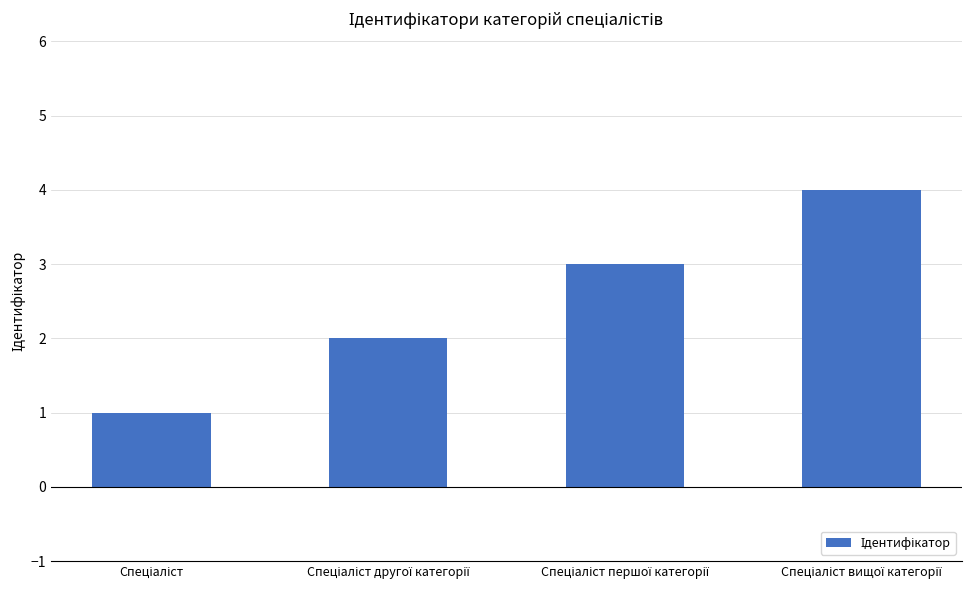

What is the smallest value displayed?

1